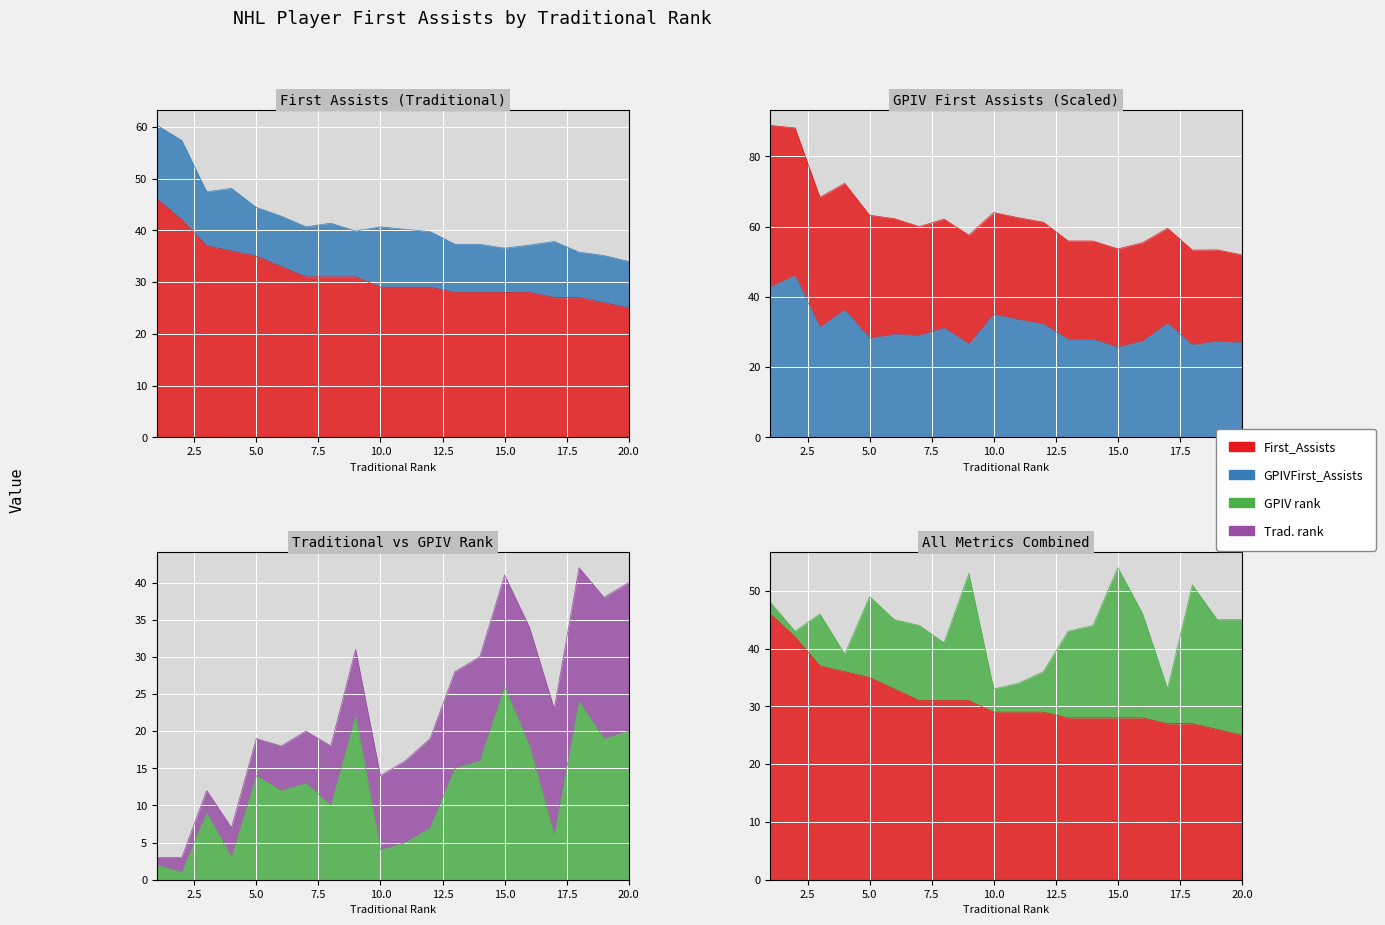

What is the spread (max minus min) of values at 19?

8.4